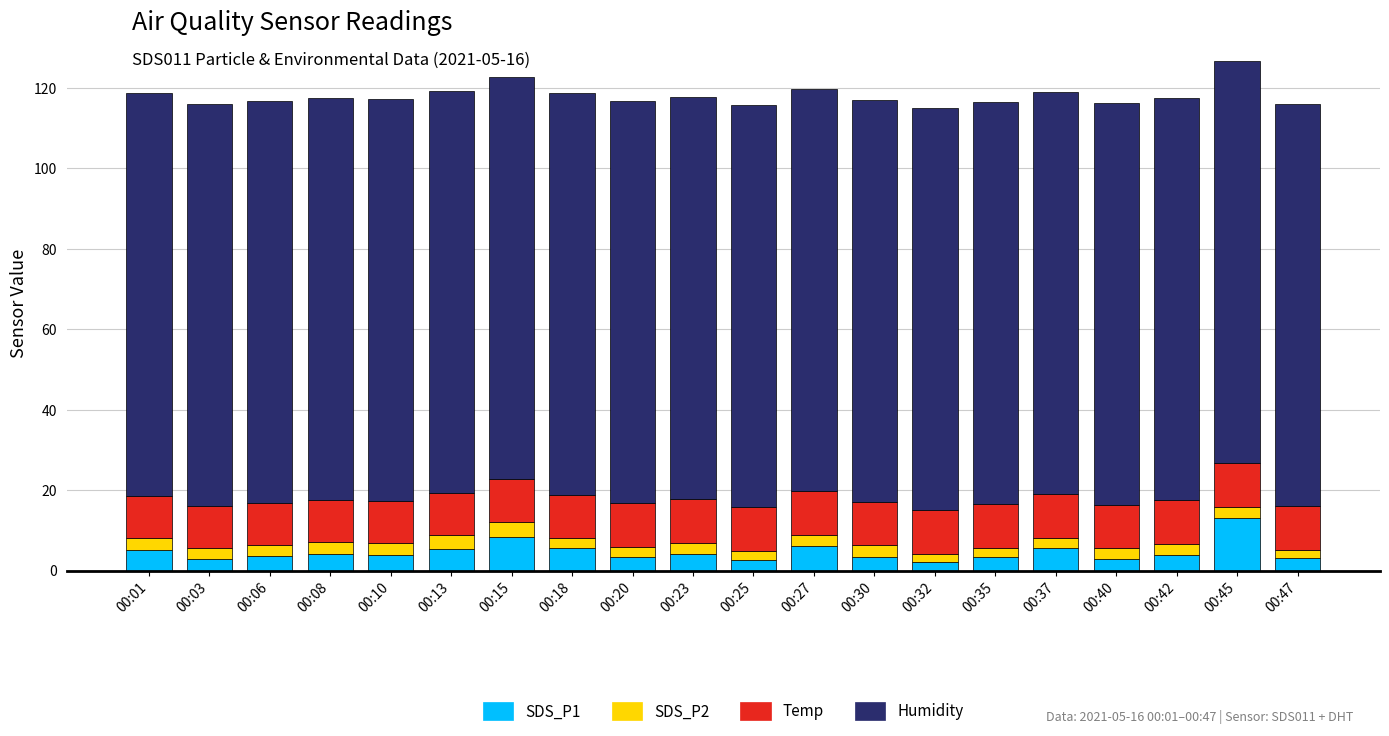

What is the difference between the second highest and second lowest values in the SDS_P1 series?

5.6